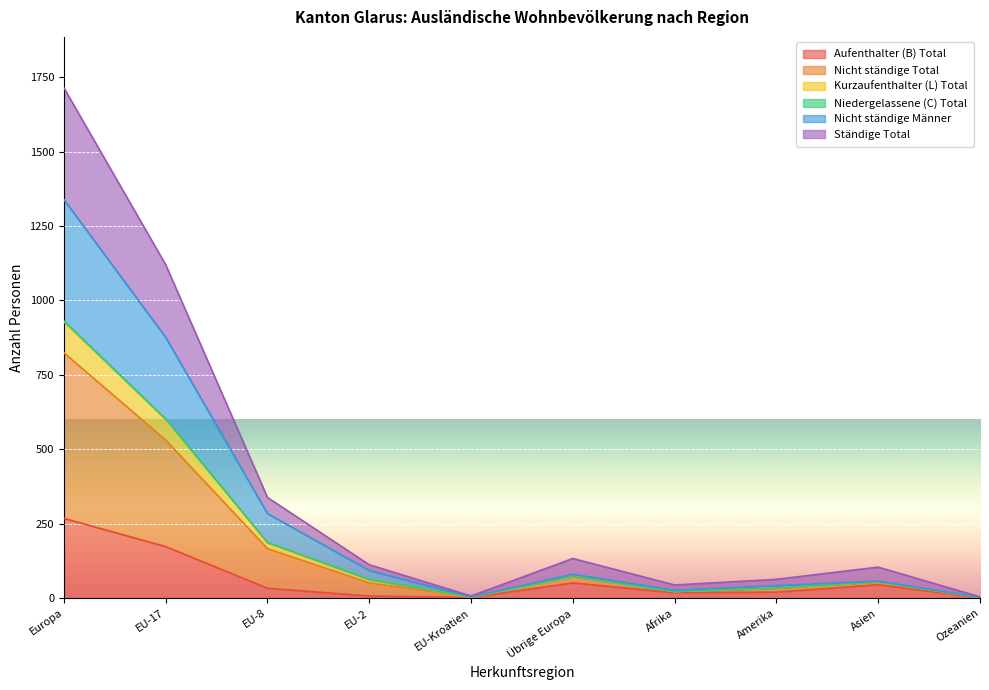

Does the chart display data point markers on the line(s)?

No